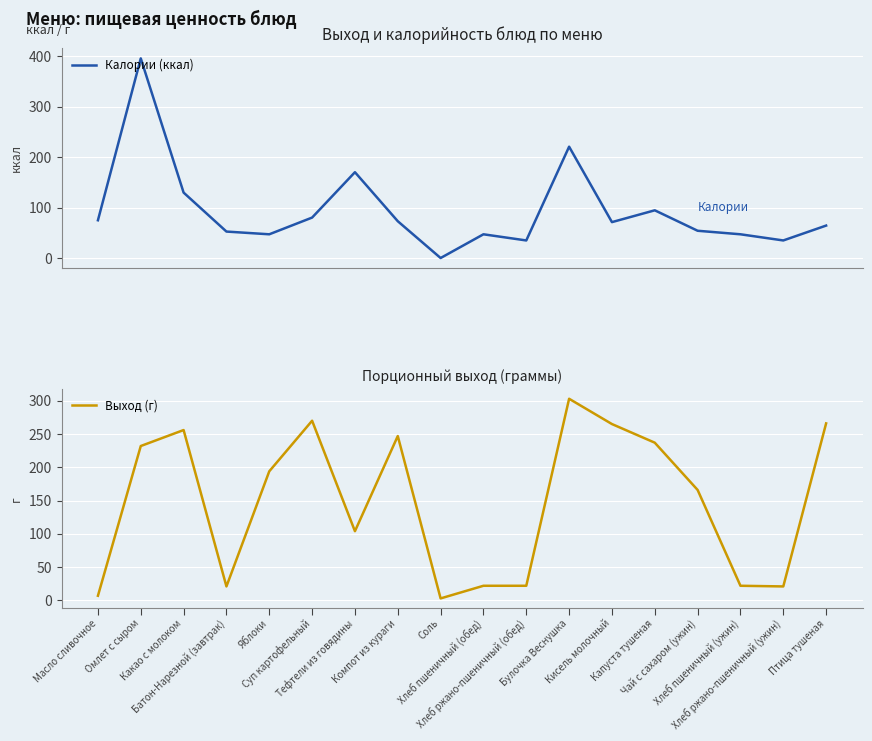

How many times do Калории (ккал) and Выход (г) cross each other?

9